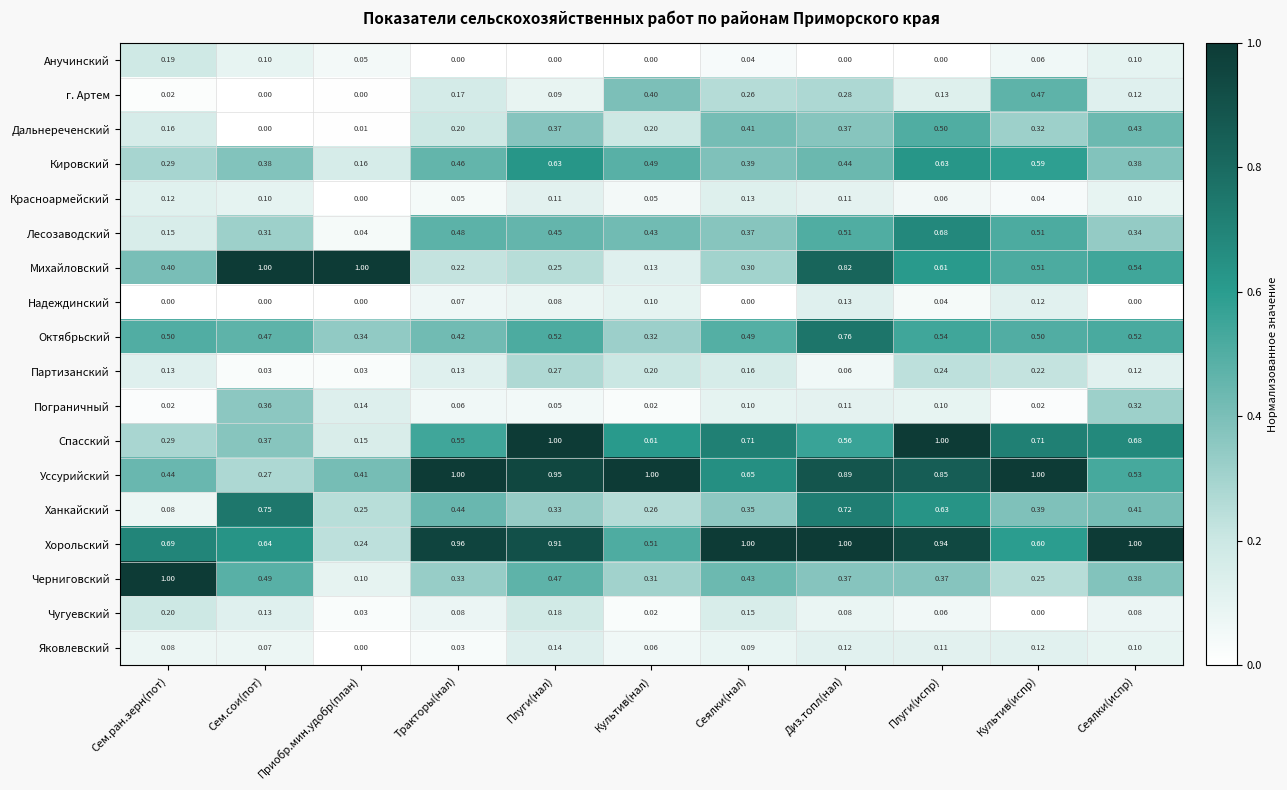

Which series has the widest spread of values?

Черниговский